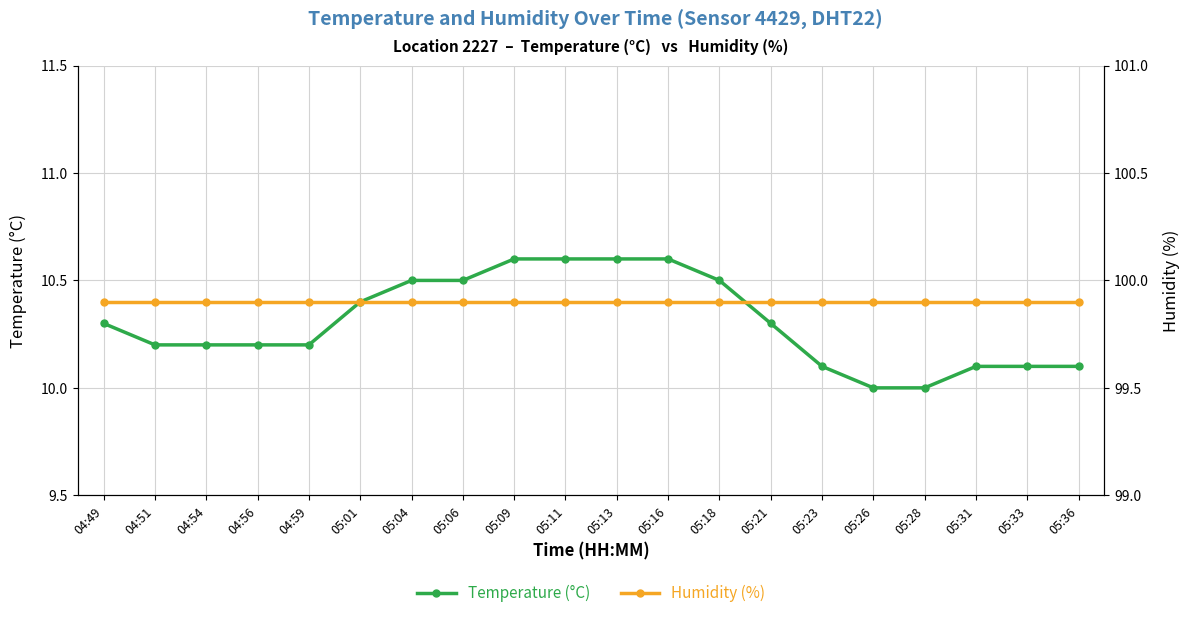

Between 05:06 and 05:23, which series saw the biggest shift?

temperature